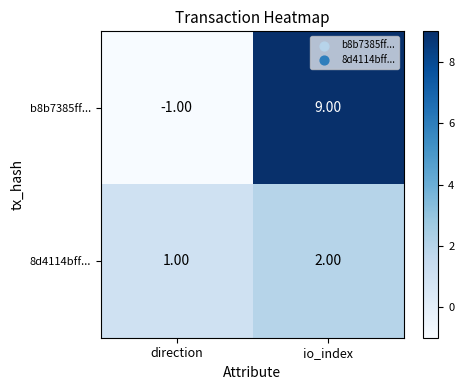

At which category does the chart reach its peak across all series?

io_index